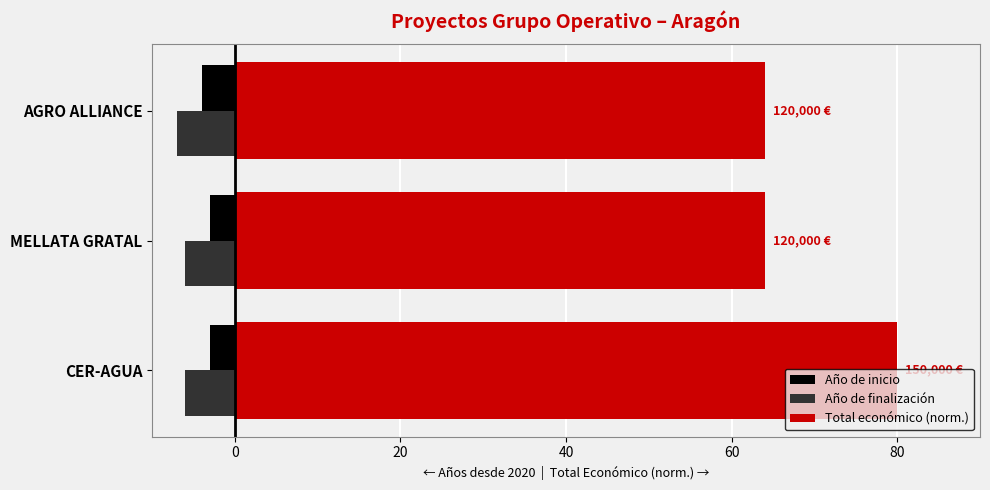

How many categories are shown in the chart?

3